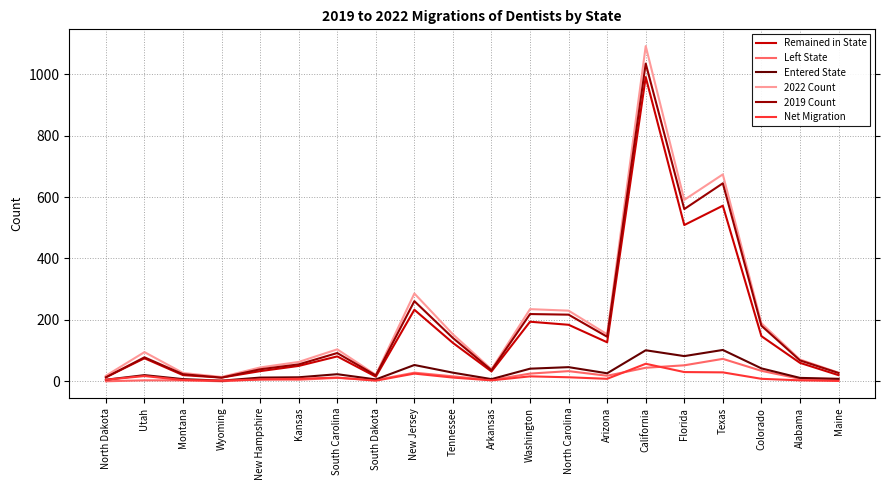

The value of Net Migration at Alabama is 3. True or false?

True